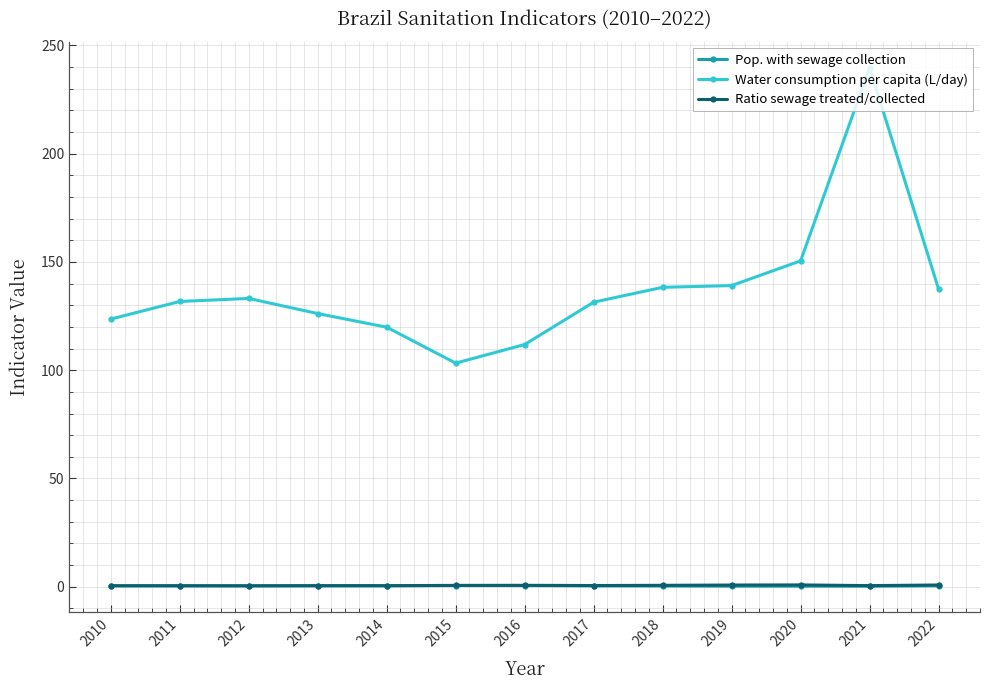

Which label corresponds to the largest value in the chart?

2021